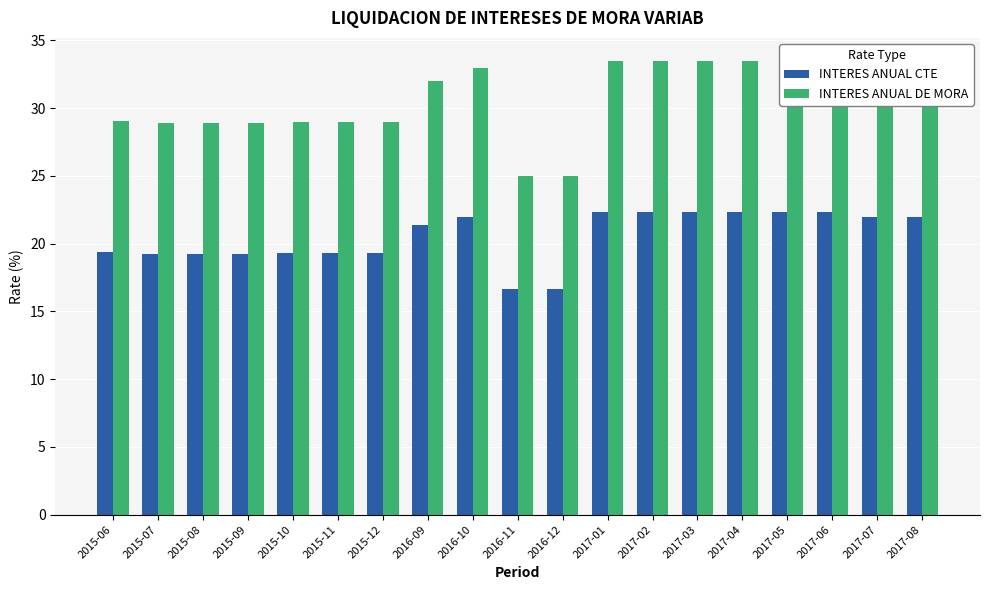

What is the difference between the second highest and second lowest values in the INTERES ANUAL DE MORA series?

8.5